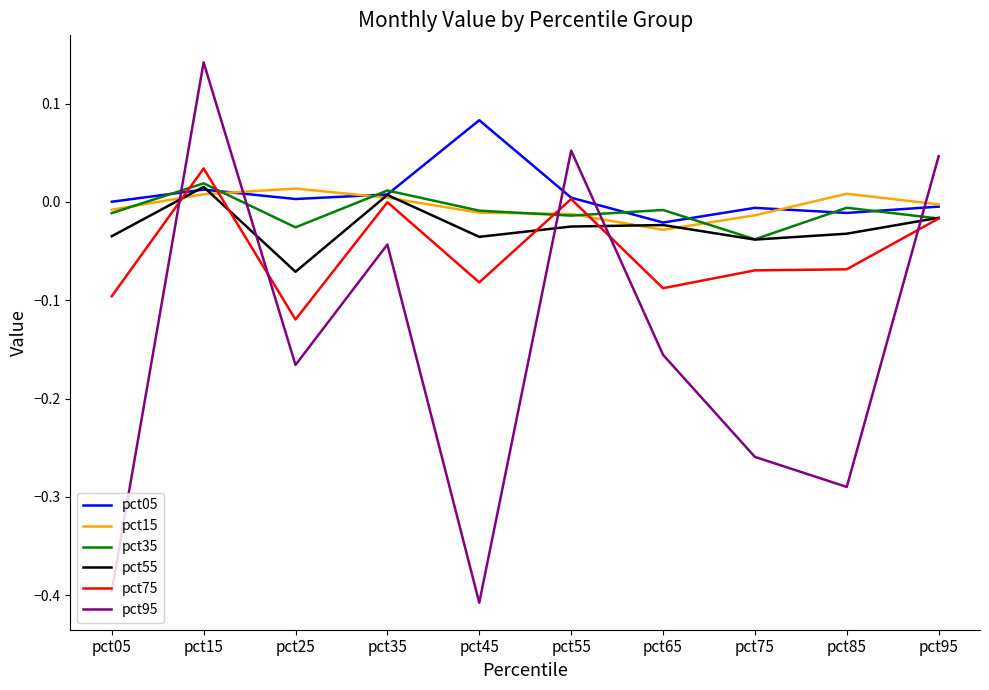

Which series has the largest range (max minus min)?

pct95